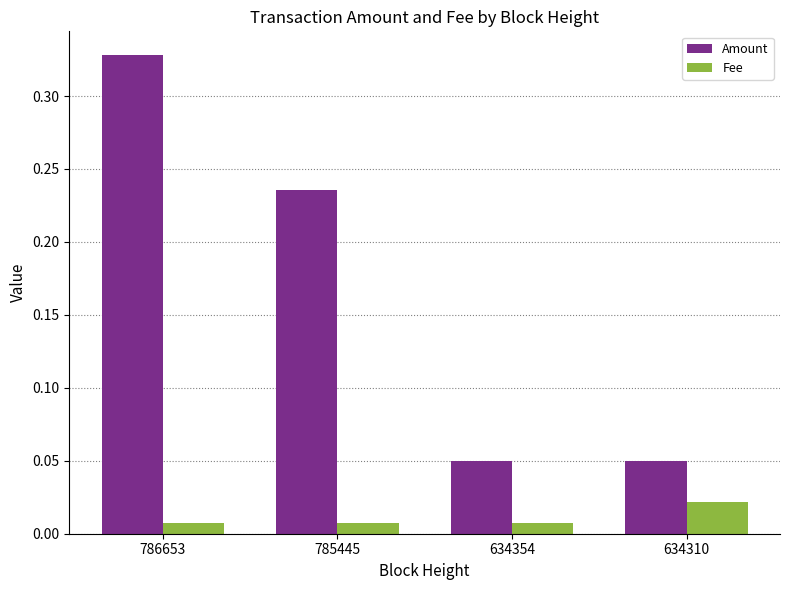

At 634310, list the series in order from smallest to largest.

Fee, Amount